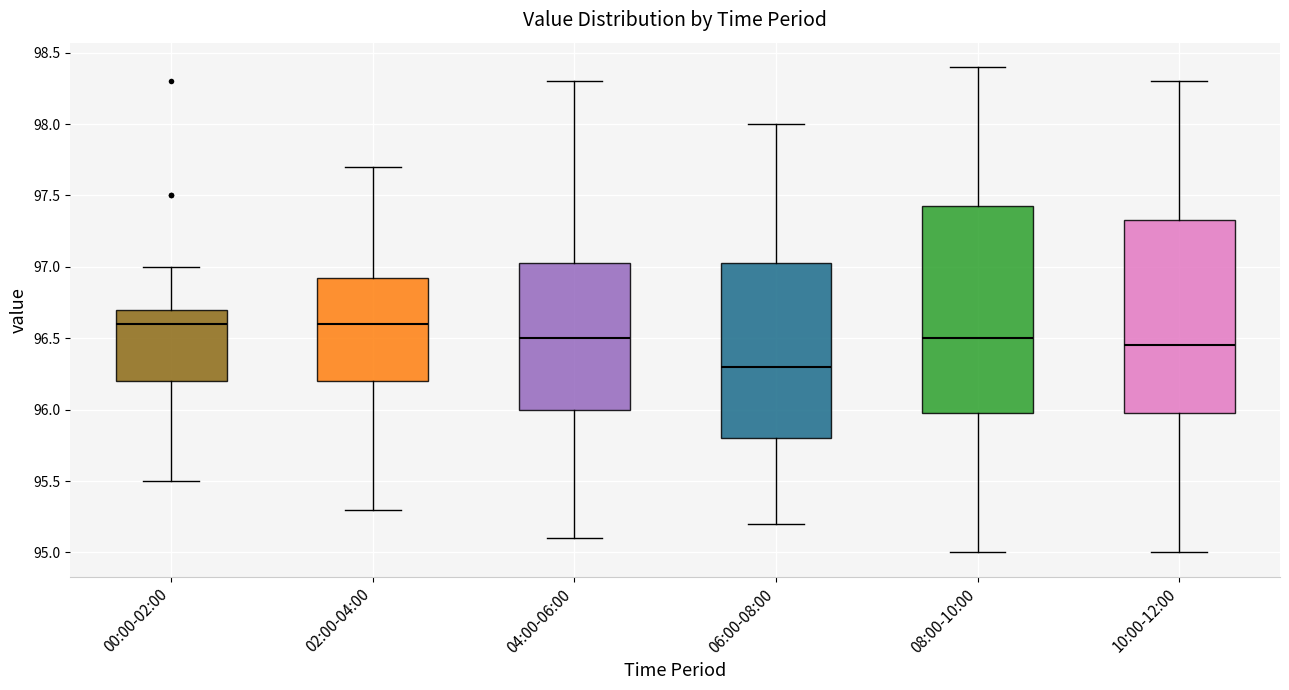

Reading left to right, read every box against the y-axis: the position of its median line, the range the box covers, and the ends of its whiskers. The values are not printed on the chart, so give them approximately, as read against the axis.

00:00-02:00: median 96.60, box 96.20 to 96.70, whiskers 95.50 to 97.00
02:00-04:00: median 96.60, box 96.20 to 96.95, whiskers 95.30 to 97.70
04:00-06:00: median 96.50, box 96.00 to 97.05, whiskers 95.10 to 98.30
06:00-08:00: median 96.30, box 95.80 to 97.05, whiskers 95.20 to 98.00
08:00-10:00: median 96.50, box 96.00 to 97.45, whiskers 95.00 to 98.40
10:00-12:00: median 96.45, box 96.00 to 97.35, whiskers 95.00 to 98.30